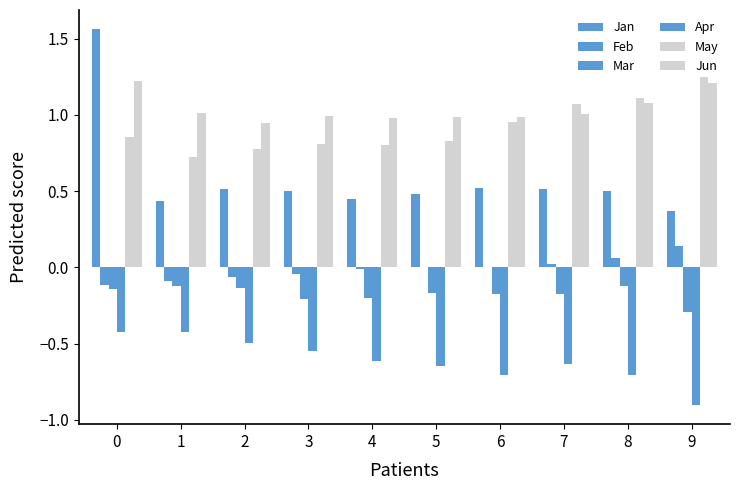

The value of Feb at 8 is 0.0. True or false?

False